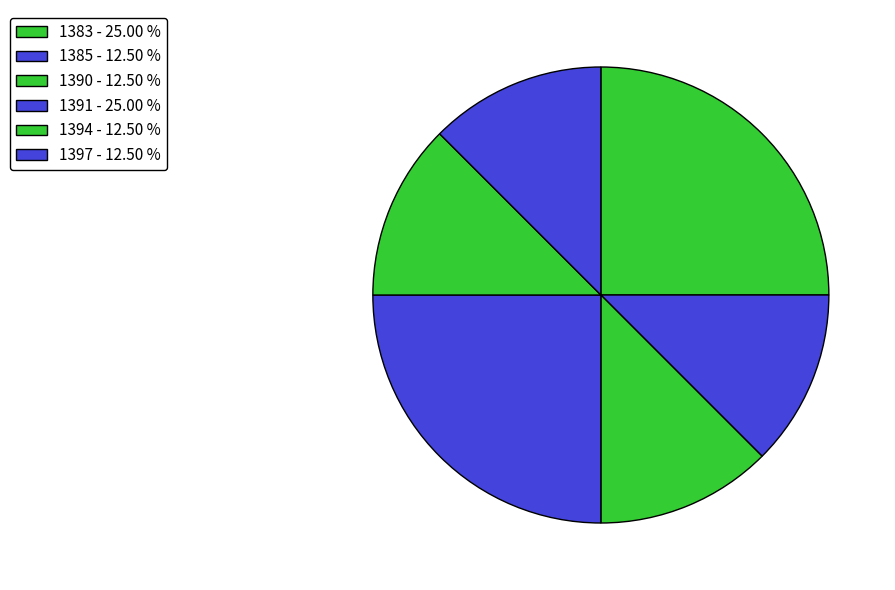

How many segments does this pie chart have?

6